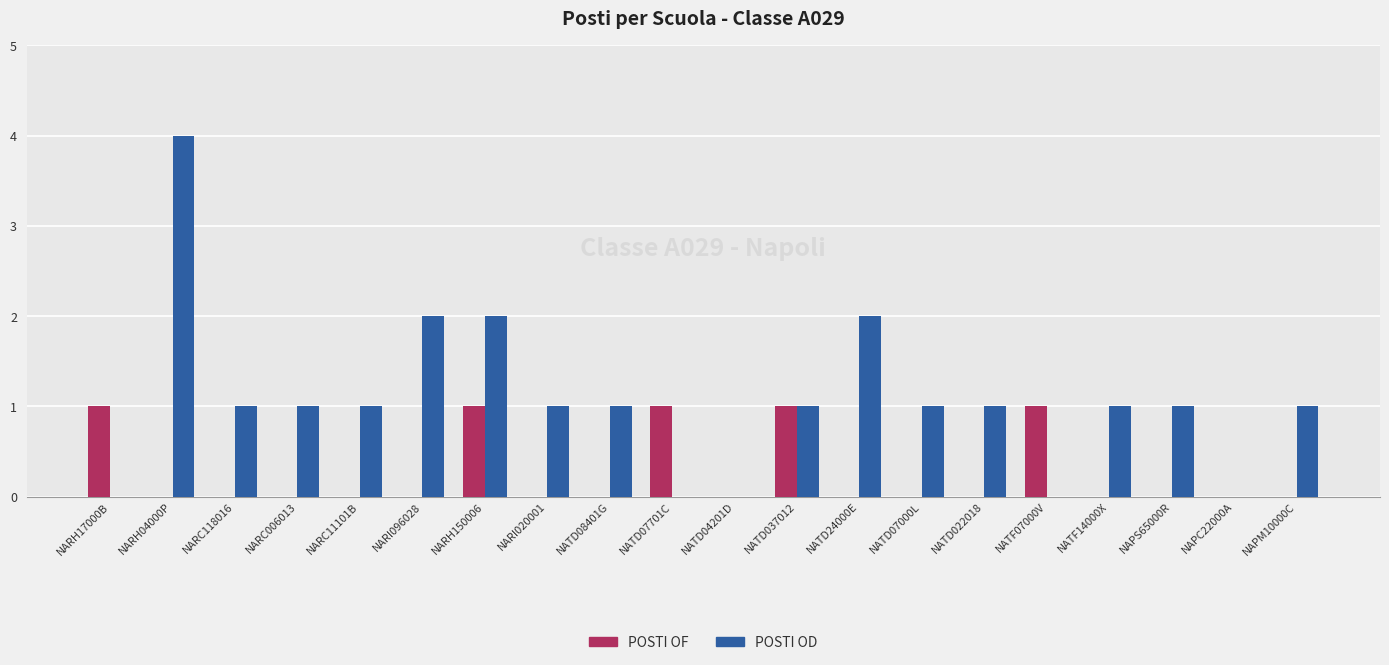

What are all the series names shown in the legend?

POSTI OF, POSTI OD